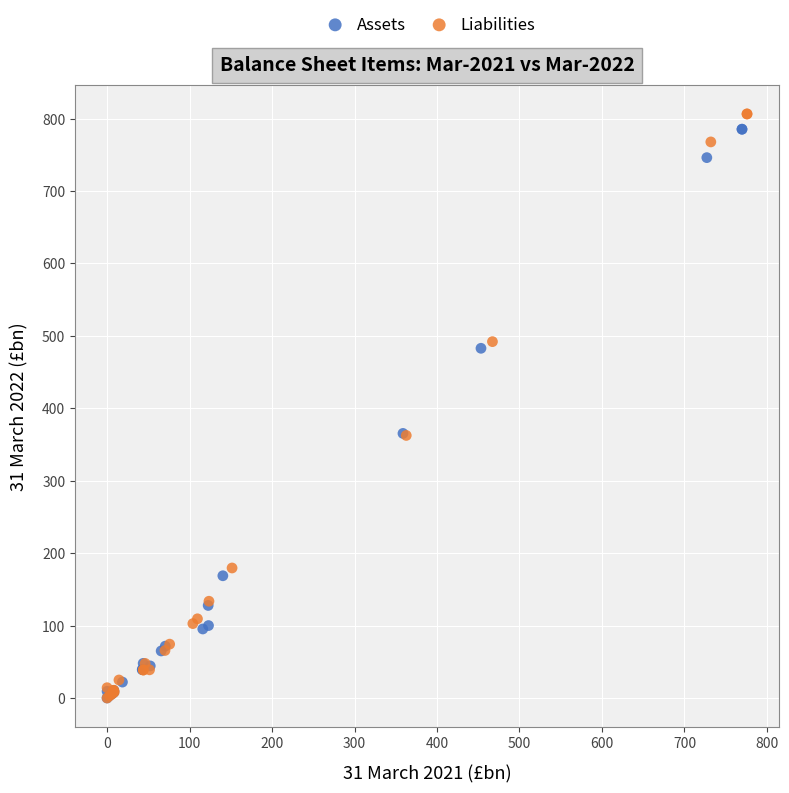

What are all the series names shown in the legend?

Assets, Liabilities